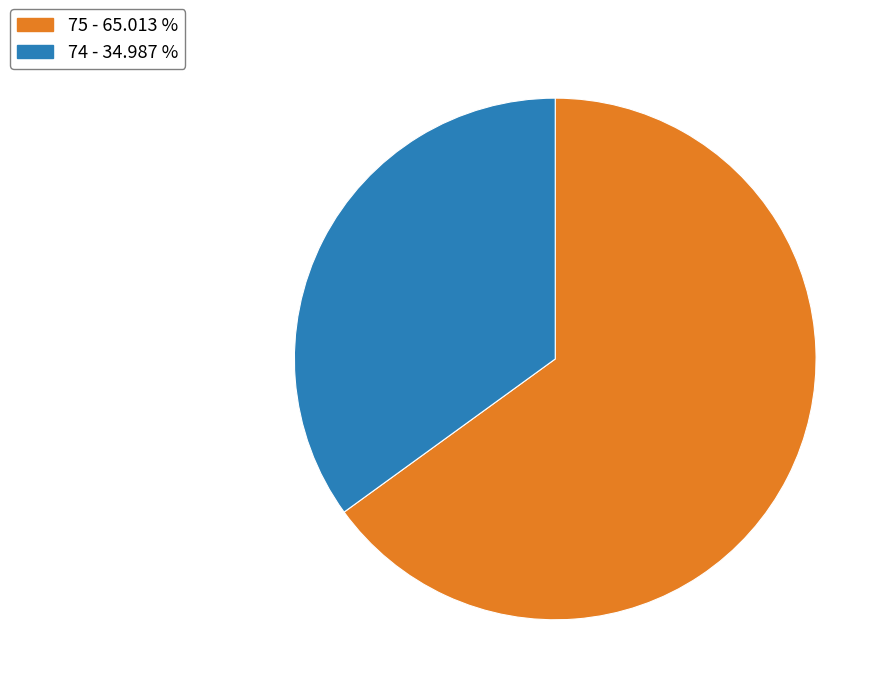

Does any single category account for the majority?

Yes